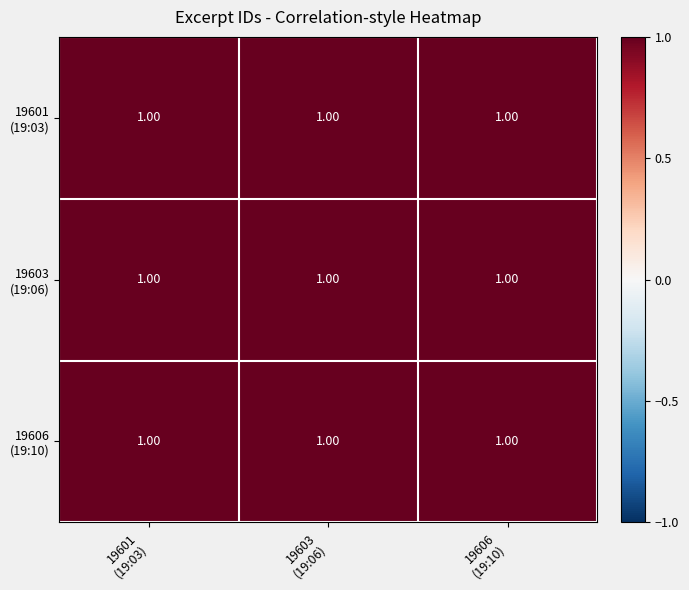

Is it true that 19606 (19:10) equals 1.0 at 19603 (19:06)?

True